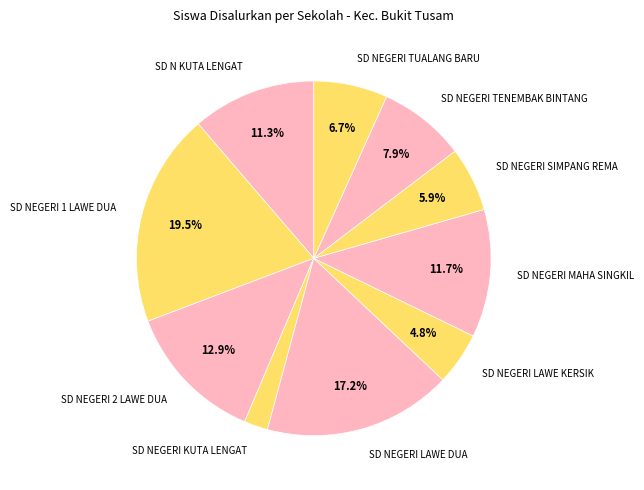

How many segments does this pie chart have?

10